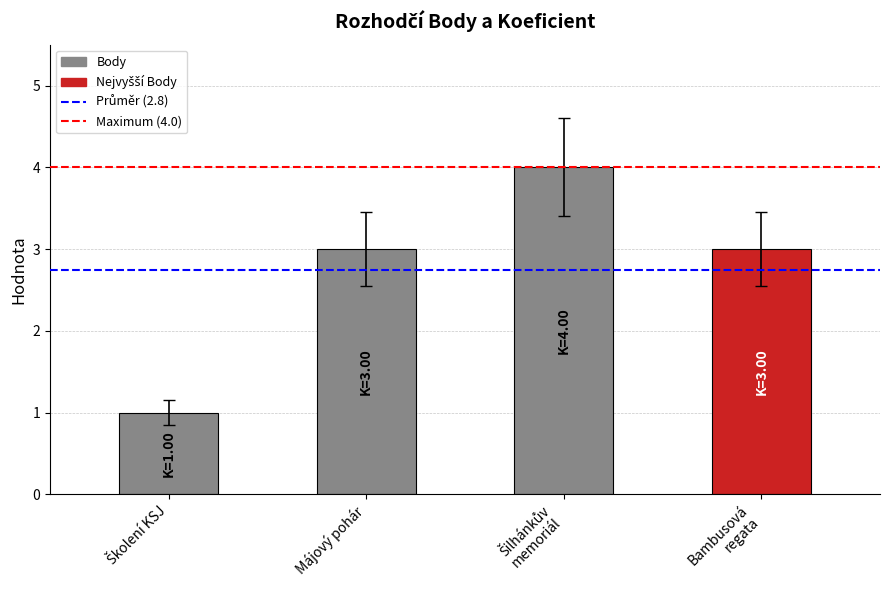

True or false: the data shows 3 at Májový pohár.

True